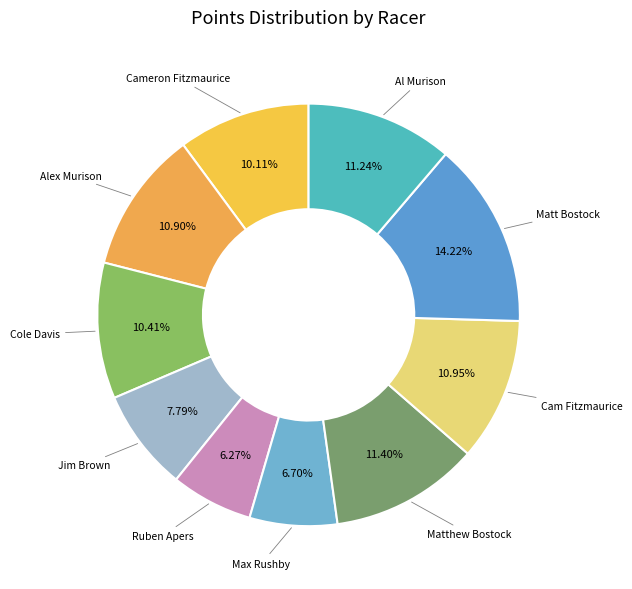

How many slices are in this pie chart?

10